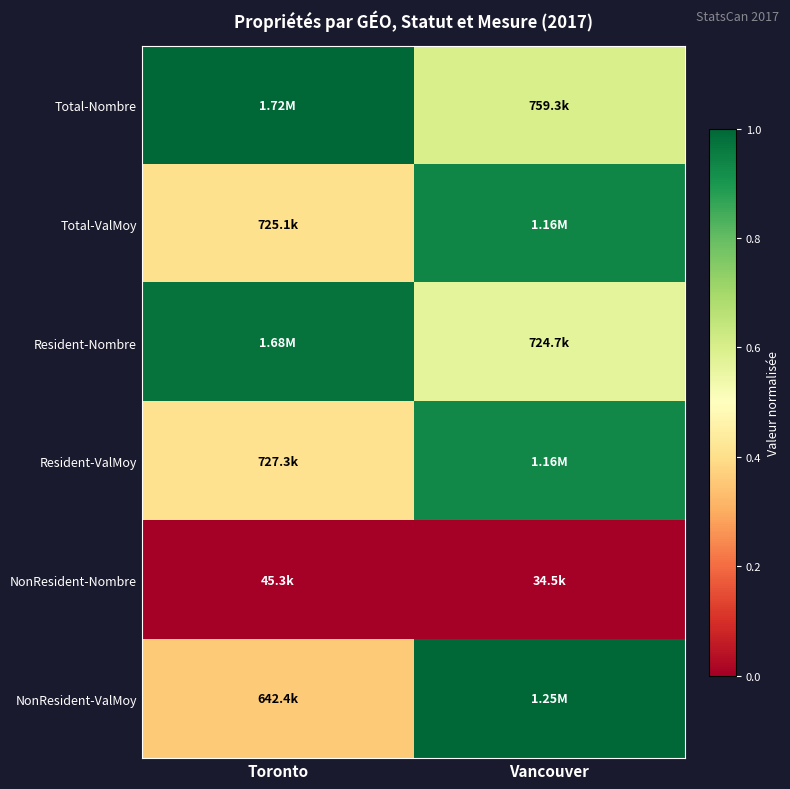

What is the total value across all series at Toronto?

3.1